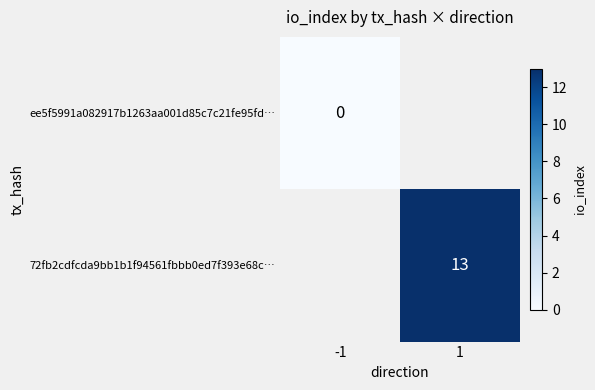

True or false: 72fb2cdfcda9bb1b1f94561fbbb0ed7f393e68c… has a value of 13 at 1.

True